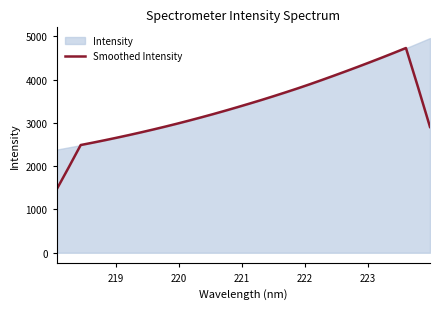

What is the value of the 8th point from the left?

2782.7